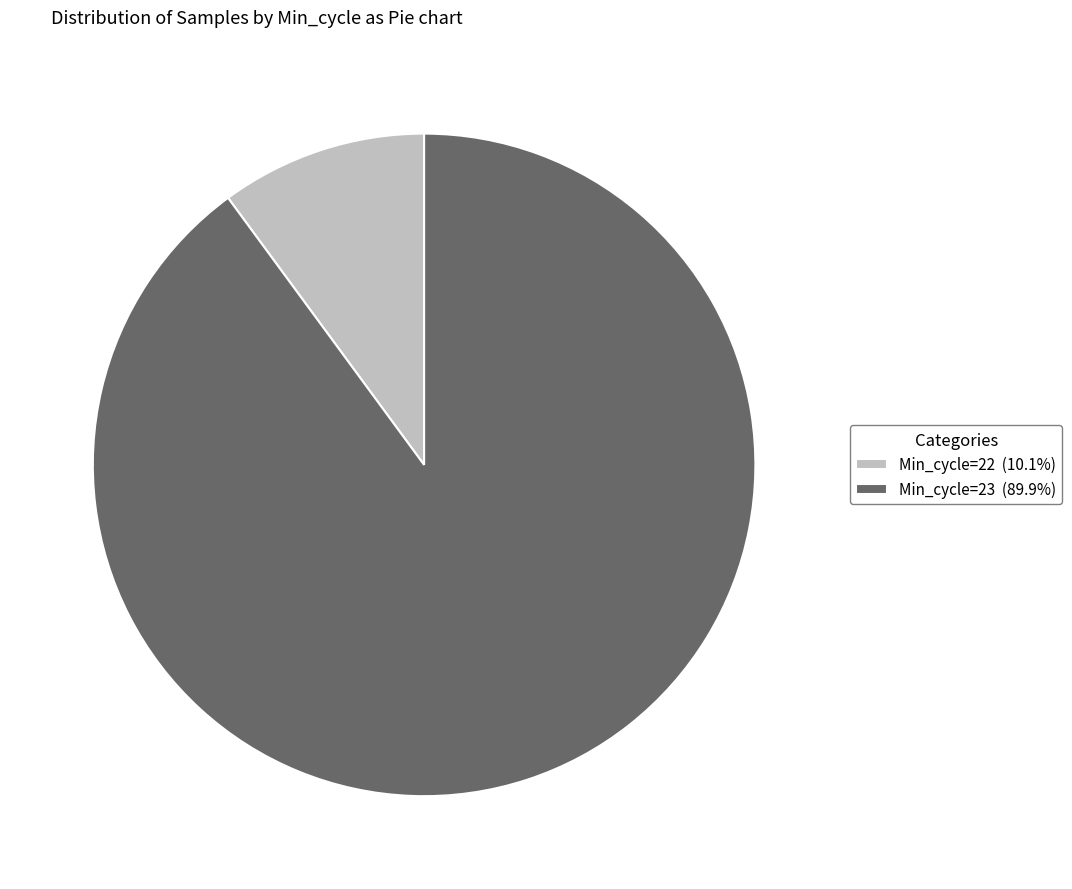

Which category has the biggest portion of the pie?

Min_cycle=23